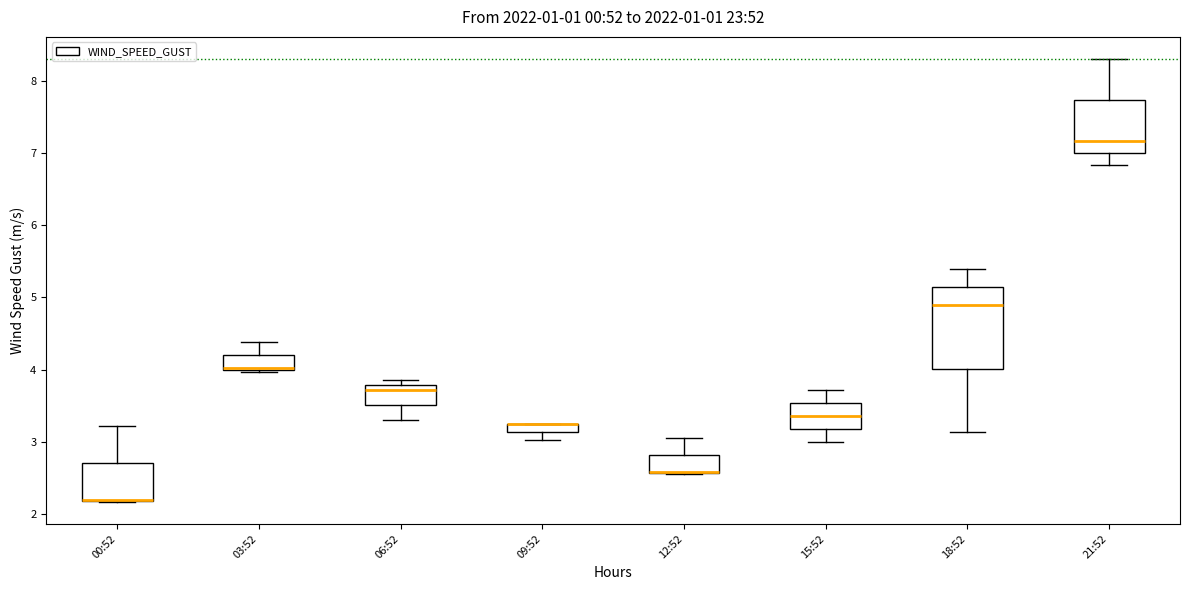

Where is the upper edge of the box for 09:52 on the y-axis? The values are not printed on the chart, so give them approximately, as read against the axis.

3.3